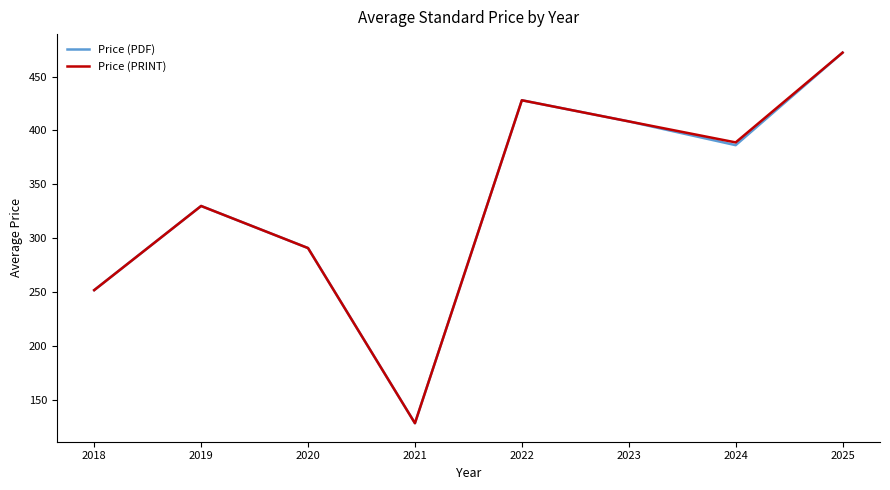

Rank the categories by Price (PDF) value from lowest to highest.

2021, 2018, 2020, 2019, 2024, 2023, 2022, 2025